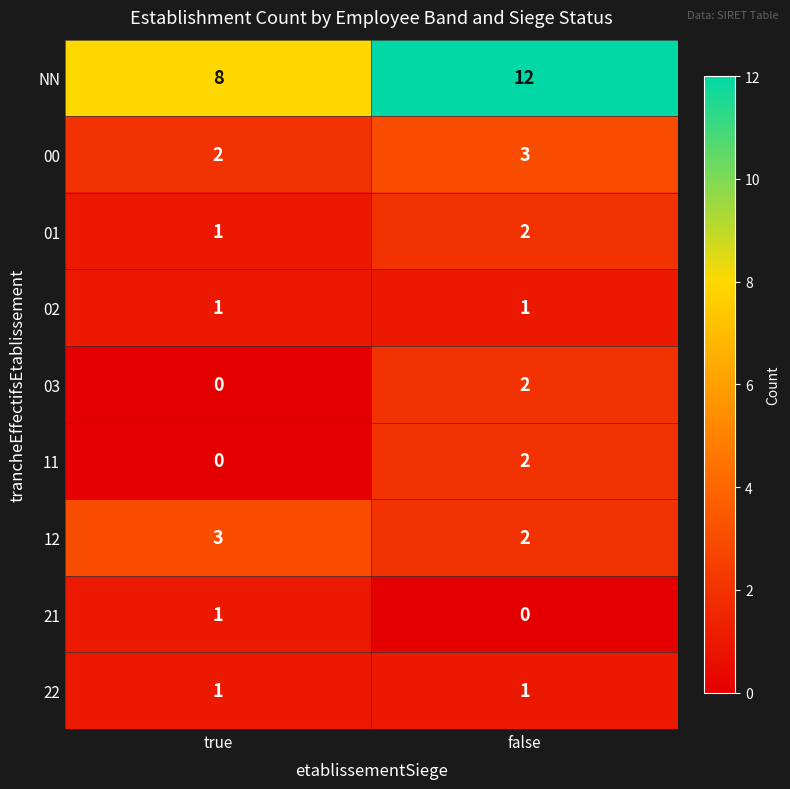

Is it true that 03 equals 1 at true?

False